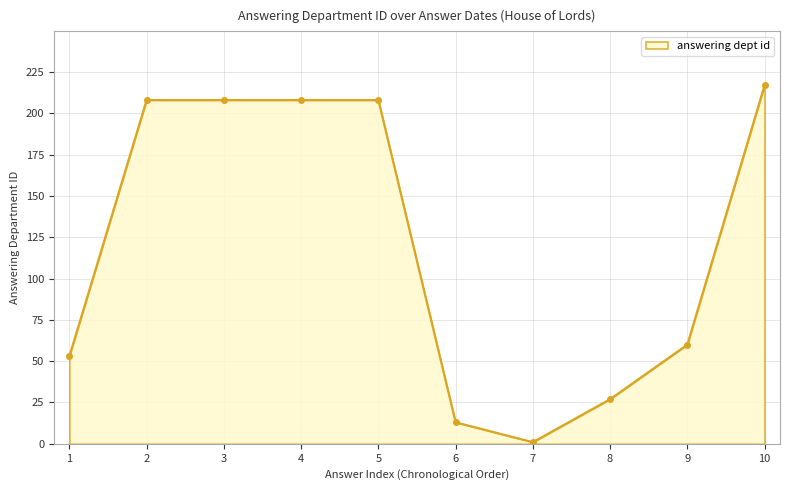

What is the value of the 6th point from the left?

13